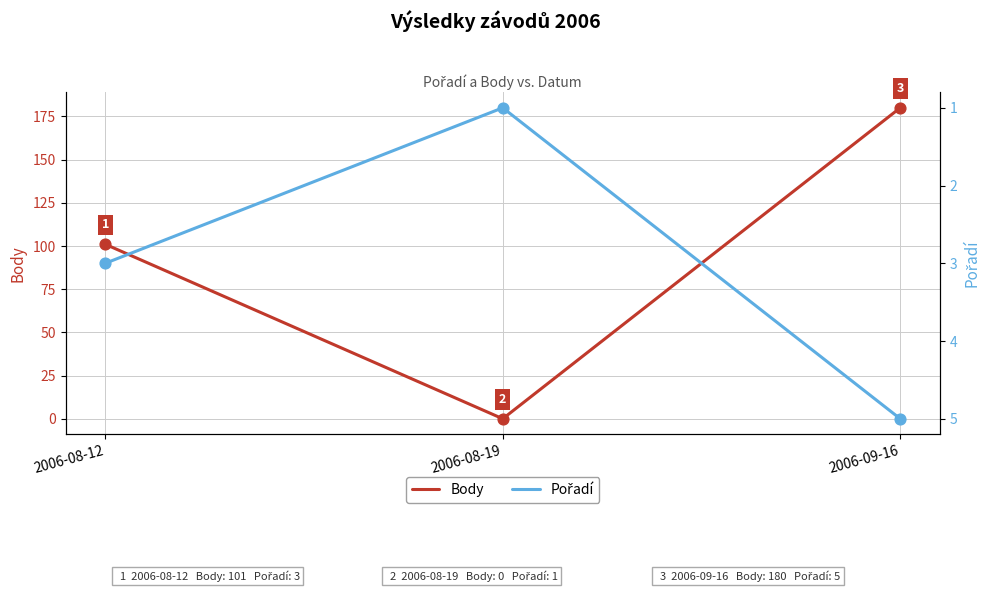

Which series reaches the maximum Y coordinate?

Body